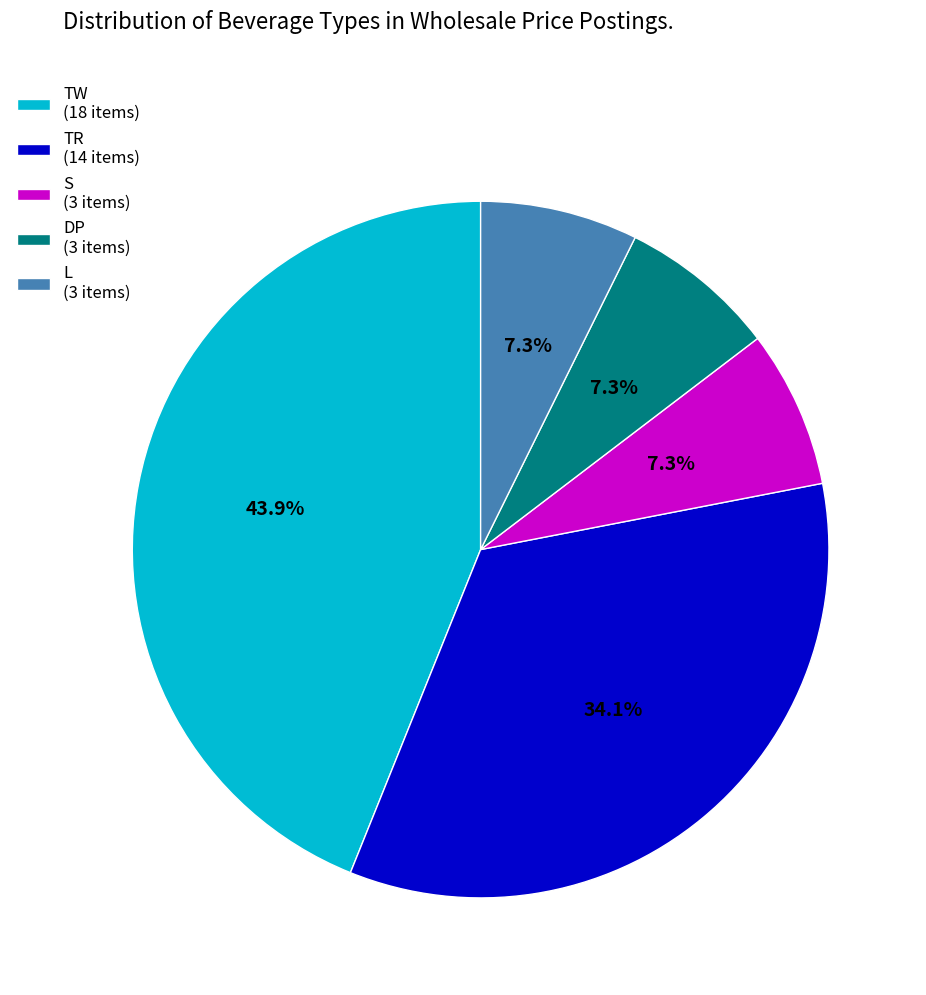

To the nearest percent, what percentage of the pie is DP?

7%